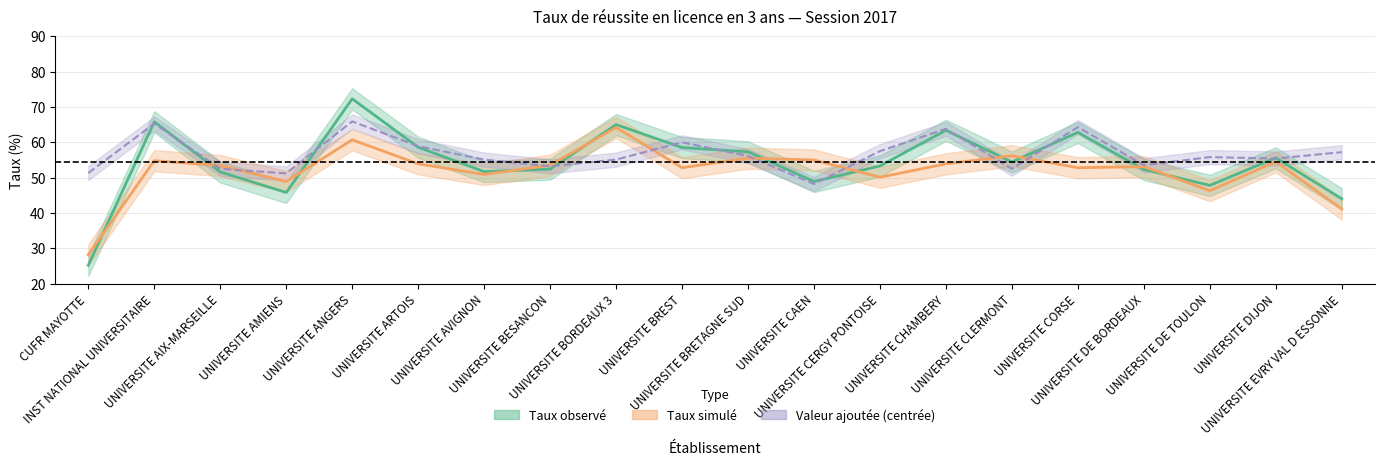

True or false: Taux observé has more than 2 points higher than both neighbors.

True